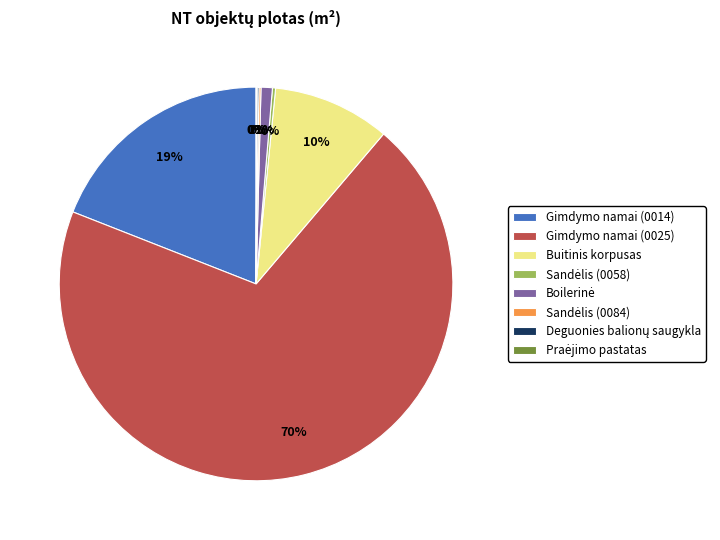

What is the largest slice in the pie chart?

Gimdymo namai (0025)